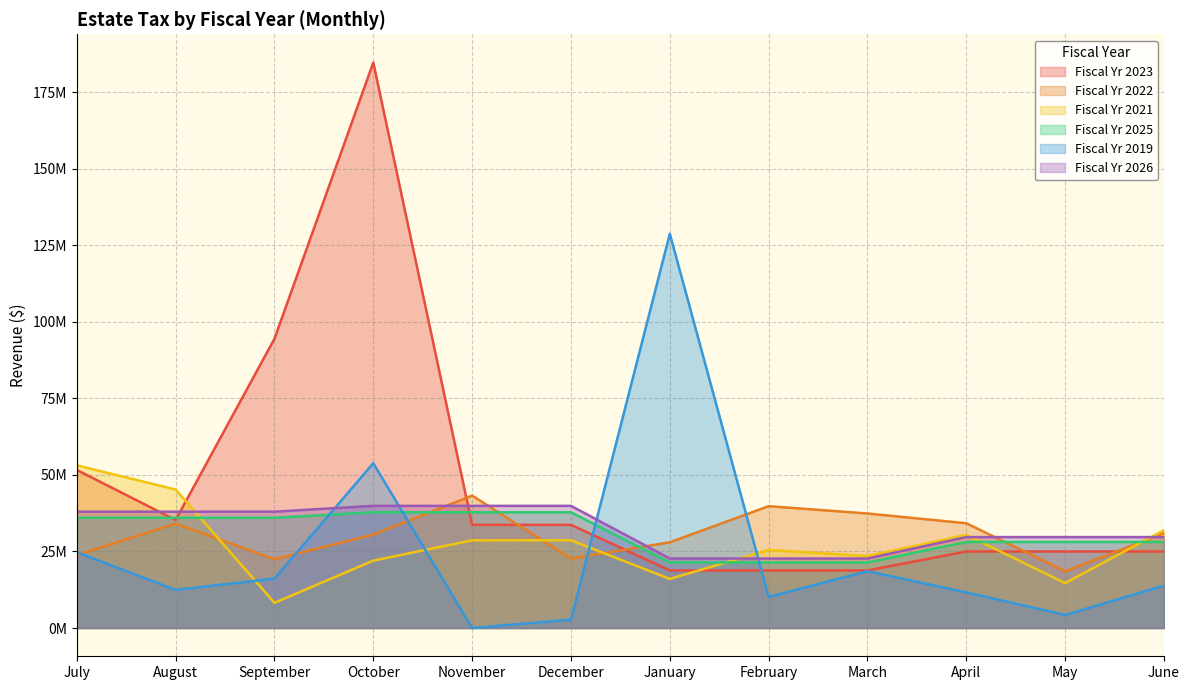

What is the label of the 2nd point from the right?

May